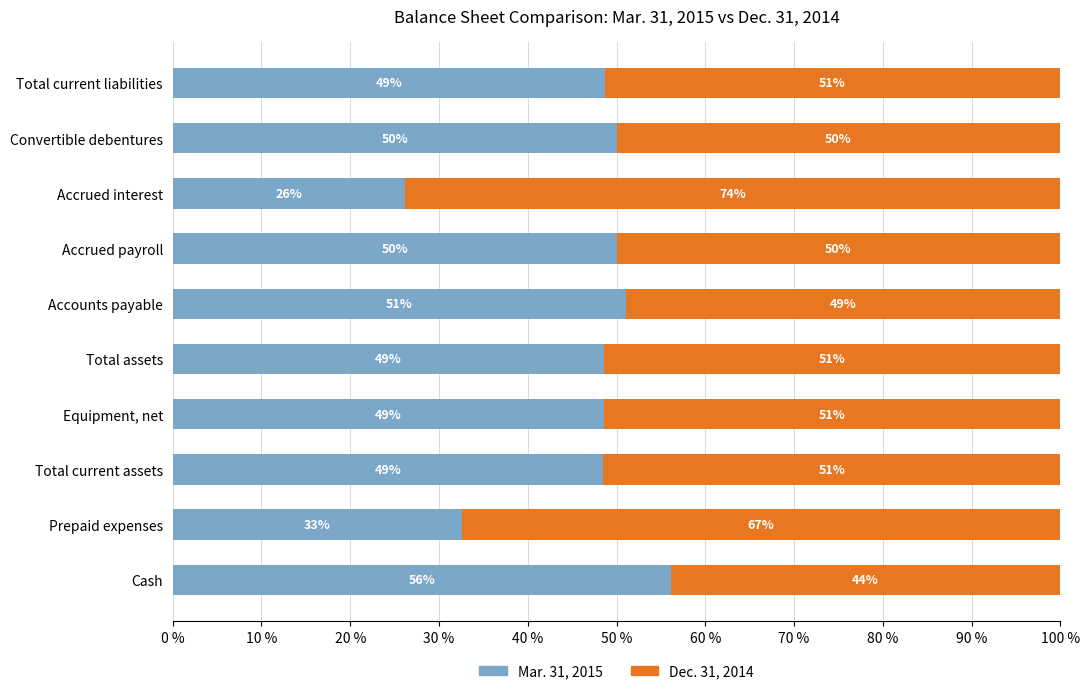

What is the difference between the maximum and minimum values in the Mar. 31, 2015 series?

30.0